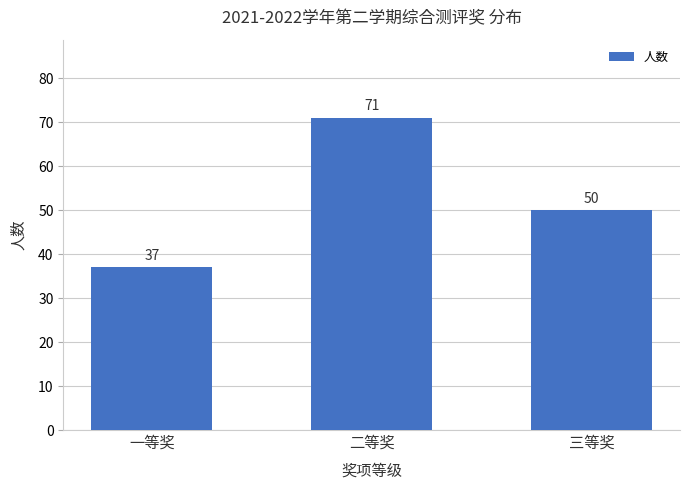

Is it true that the value at 一等奖 is 21?

False